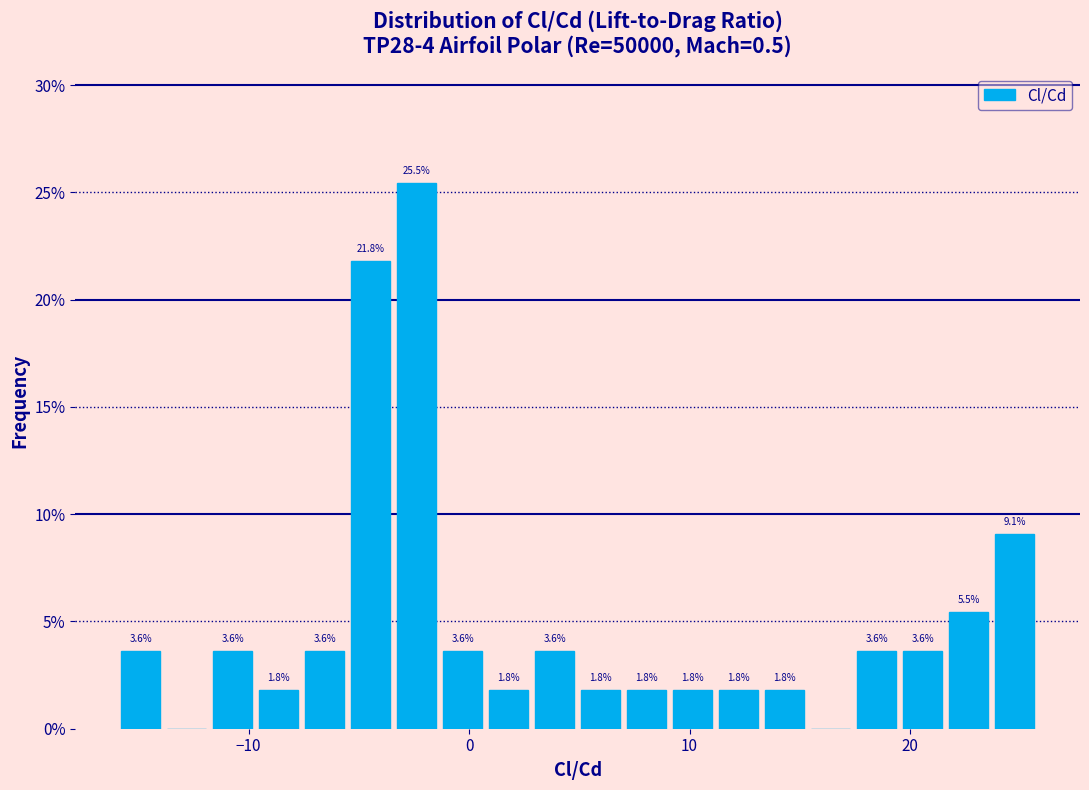

Read against the x-axis, roughly where is the centre of the tallest bar?

-2